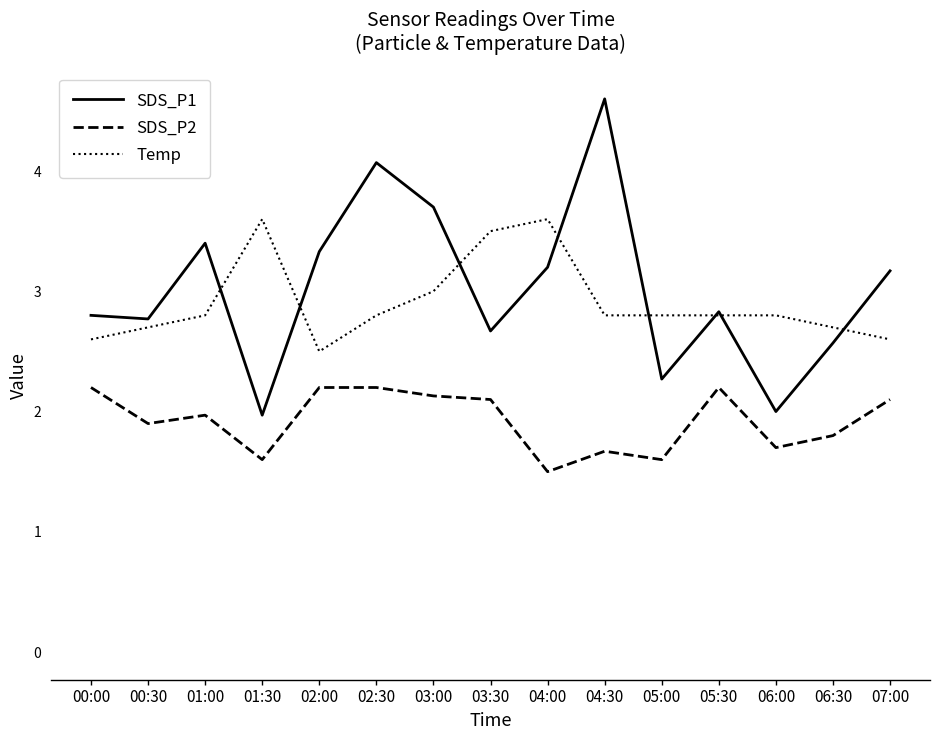

True or false: SDS_P1 has more than 2 interior local peaks.

True